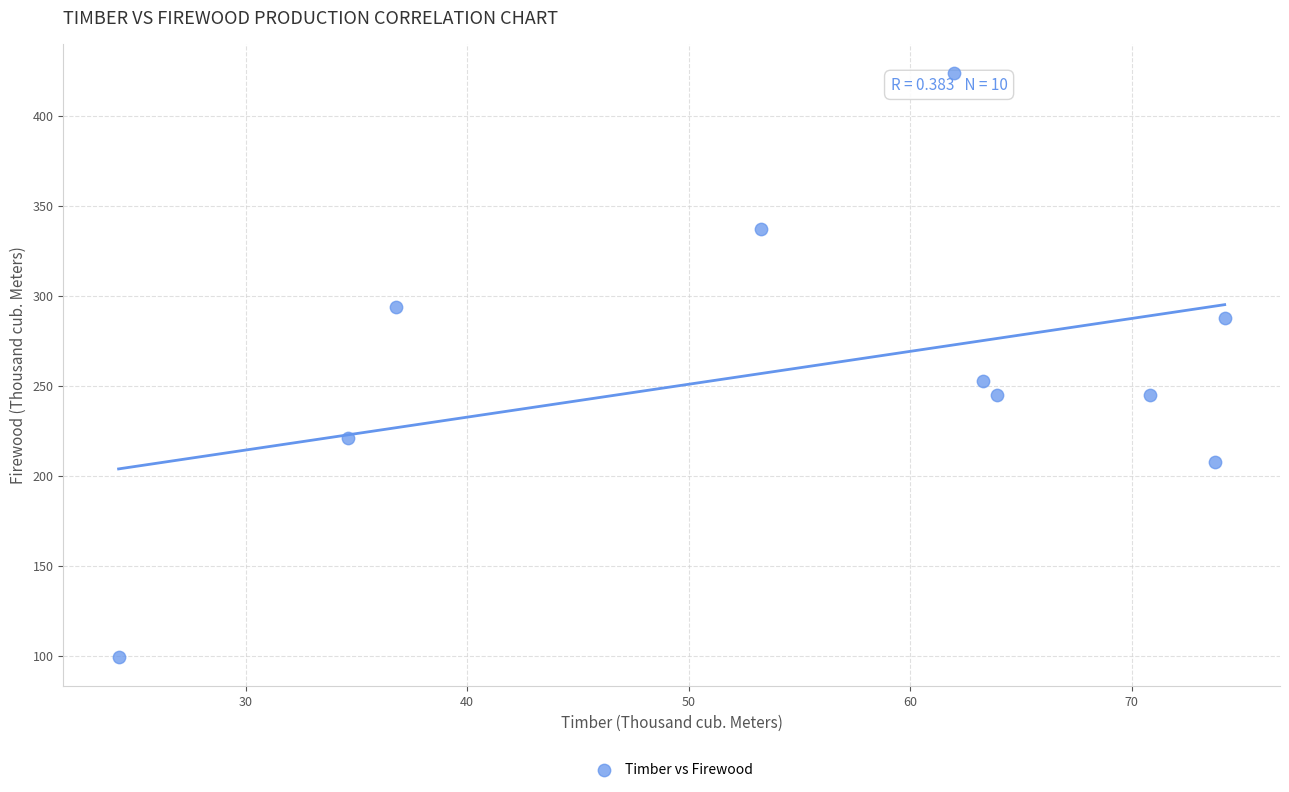

What is the average Y value?

261.2